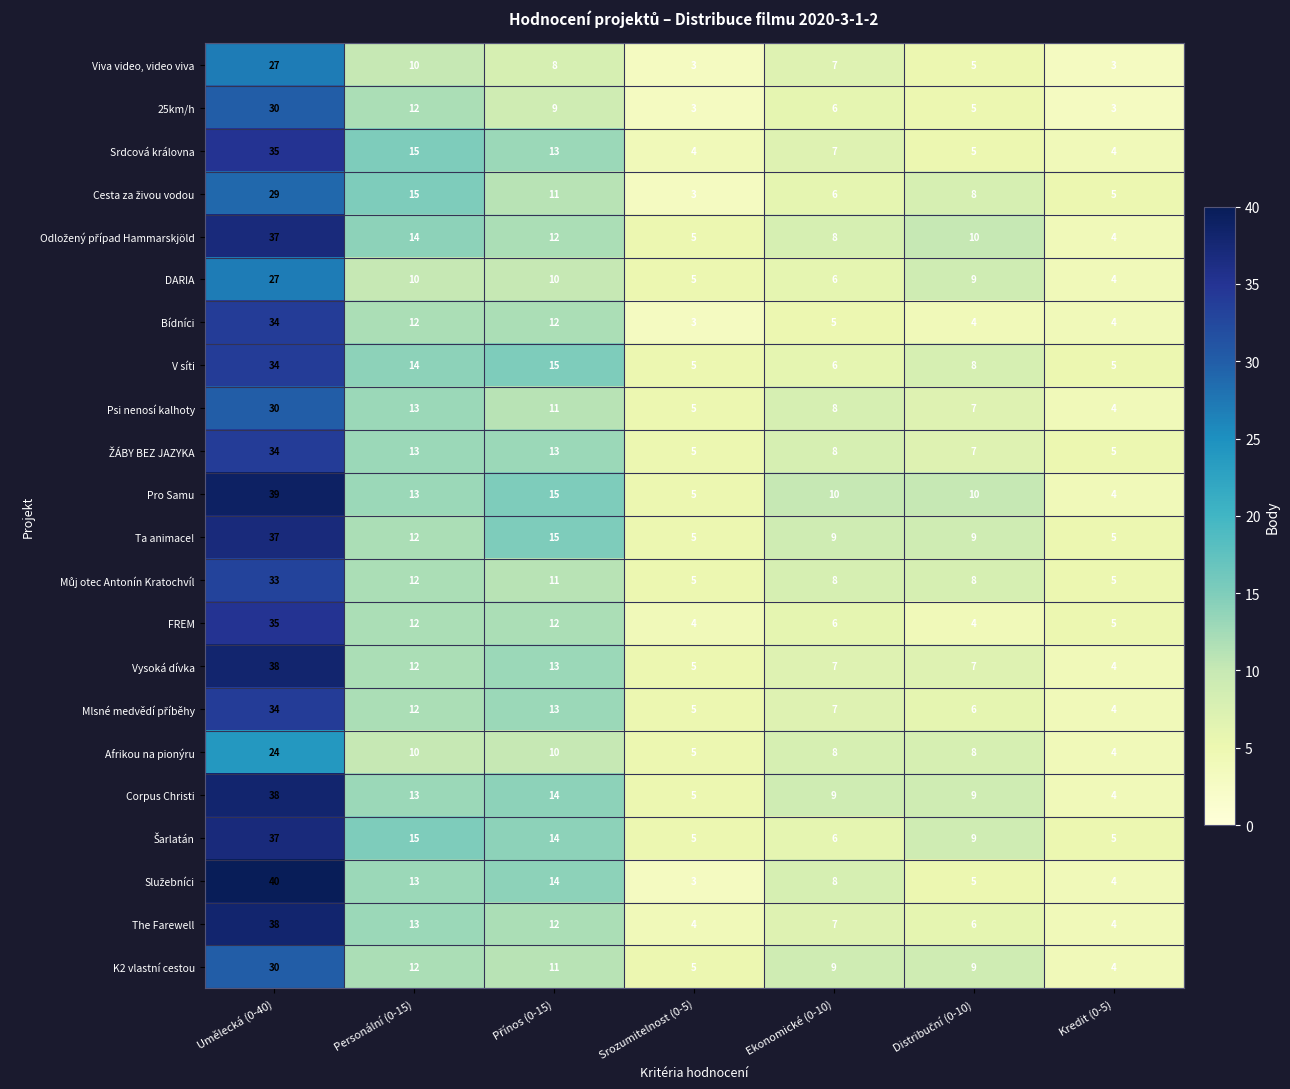

What is the difference between the maximum and minimum values in the Corpus Christi series?

34